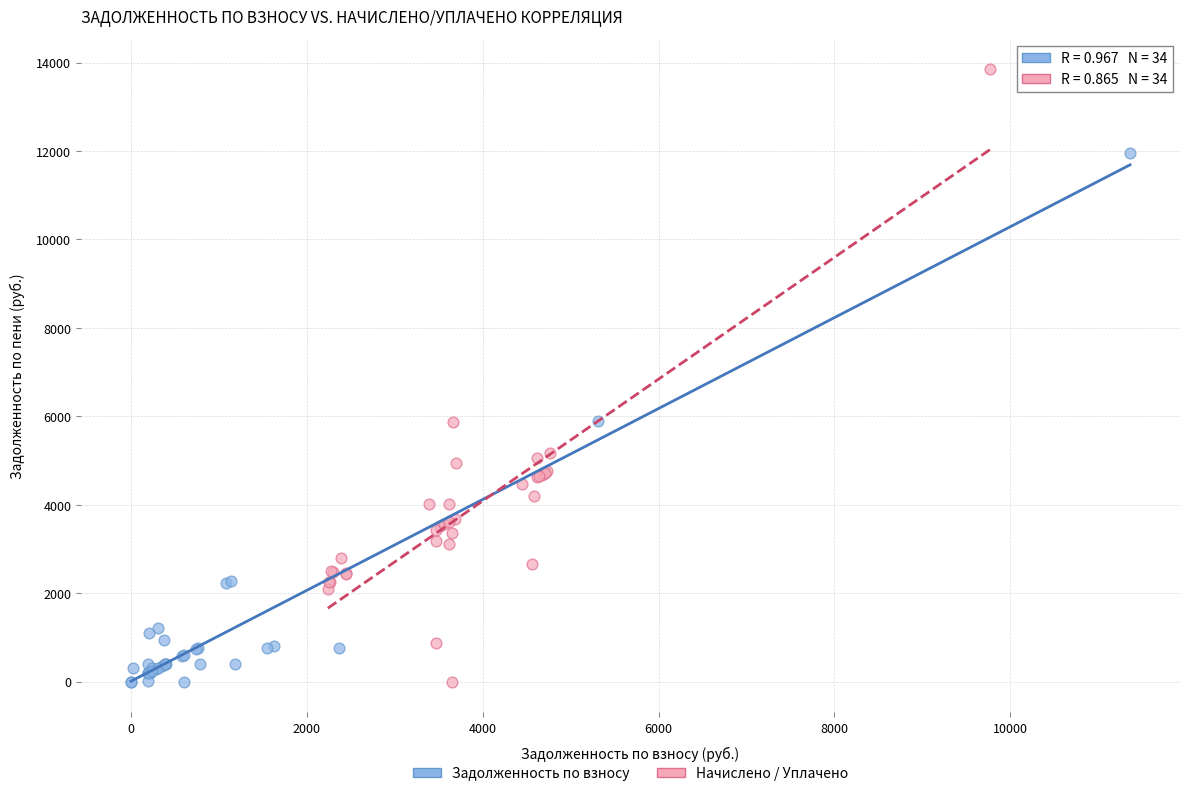

Which series contains the highest Y value?

Начислено / Уплачено